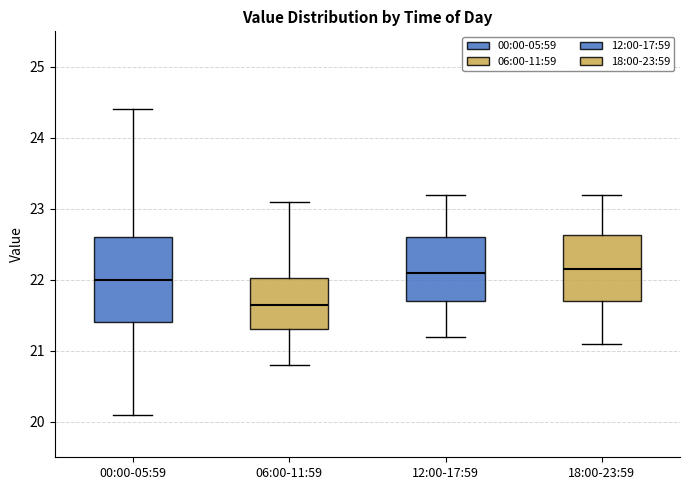

Comparing the boxes themselves (not the whiskers), which one is the tallest?

00:00-05:59